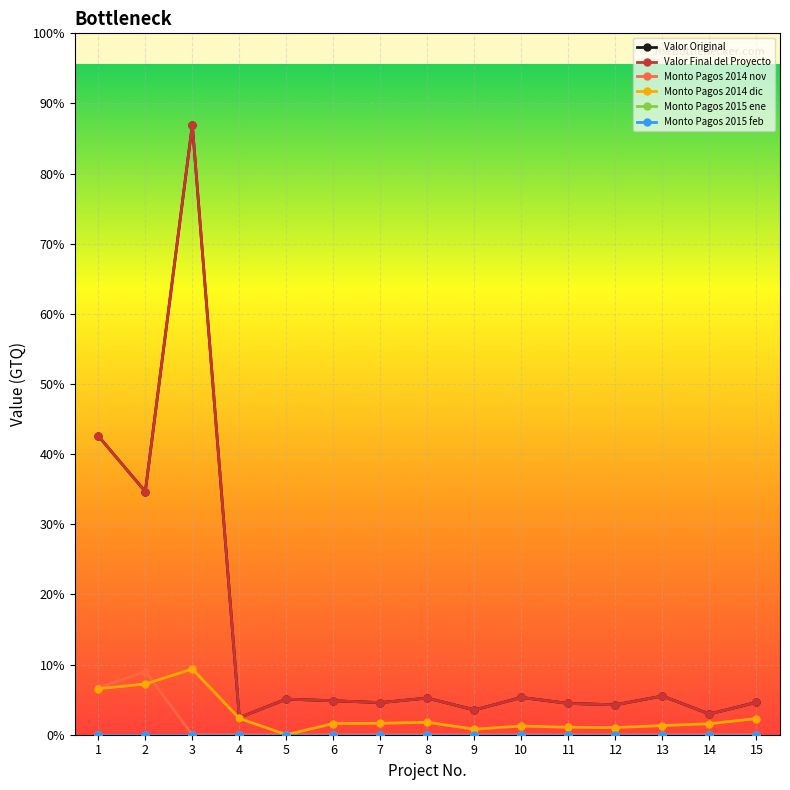

True or false: Monto Pagos 2015 feb and Valor Final del Proyecto intersect in this chart.

False